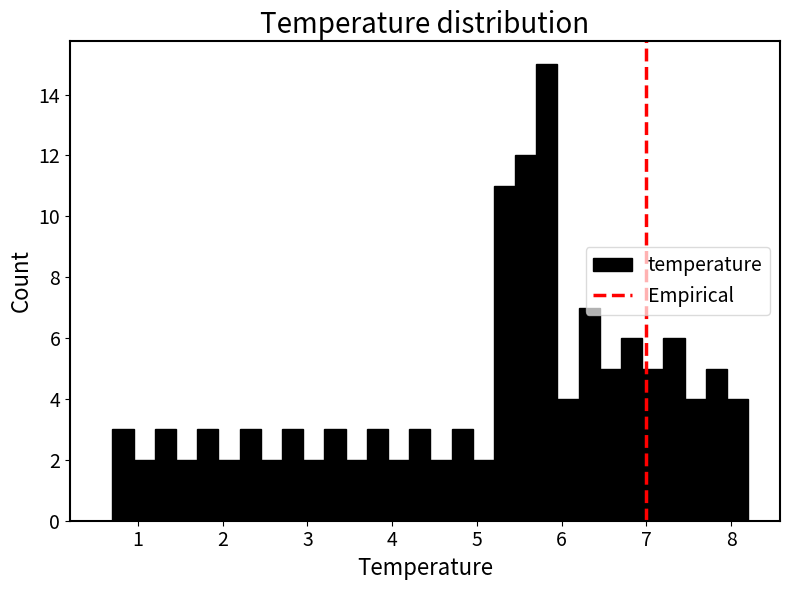

Read against the x-axis, roughly where is the centre of the tallest bar?

5.8